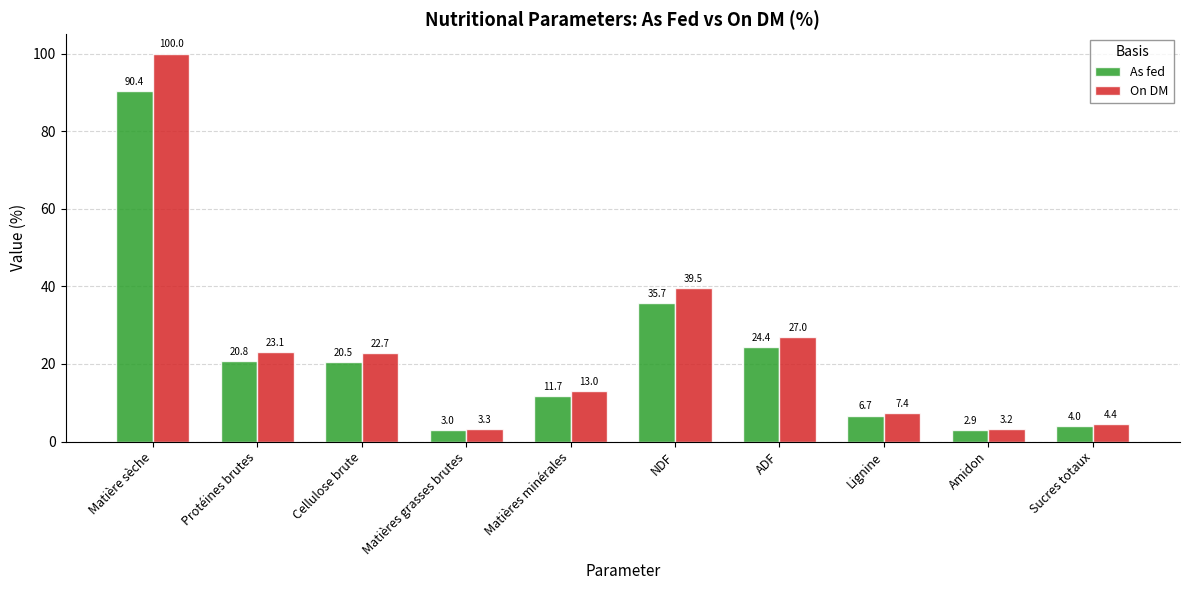

Where does the On DM series first go above 22?

Matière sèche